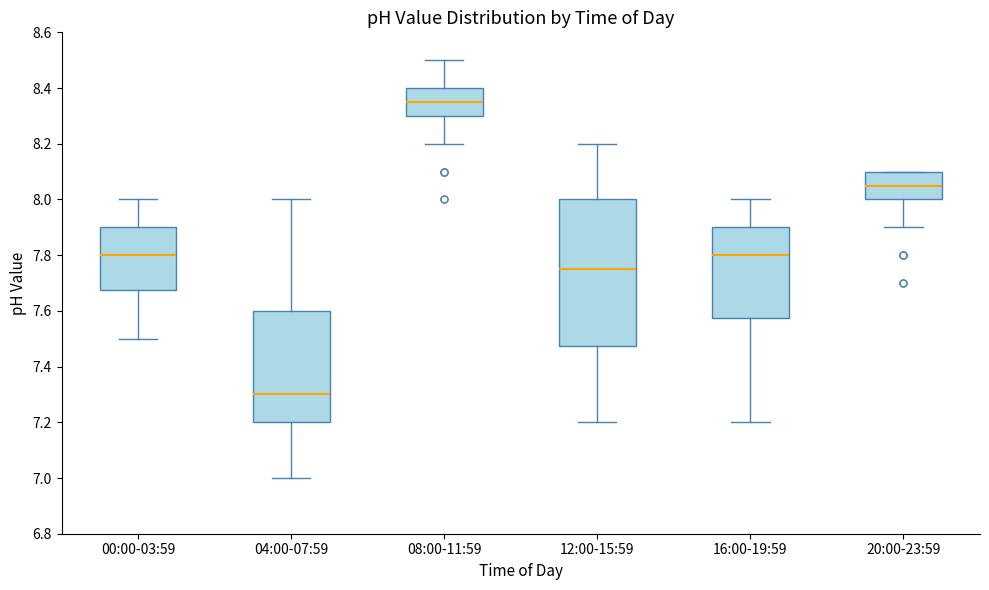

Which box has the lowest median line?

04:00-07:59